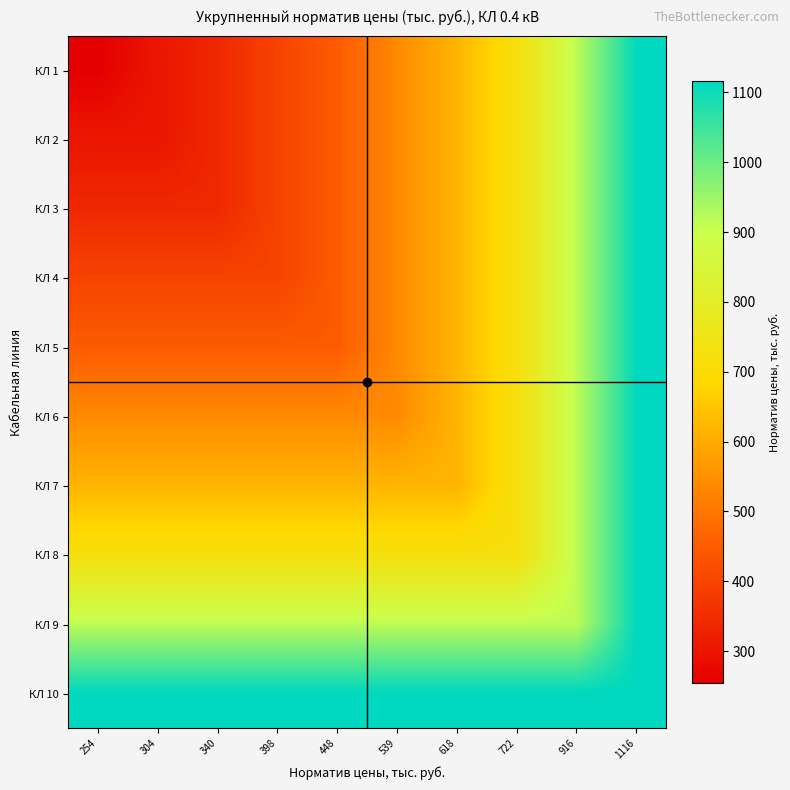

Reading left to right, transcribe all the data shown in this chart.

КЛ 1: 254=254	304=304	340=340	398=398	448=448	539=539	618=618	722=722	916=916	1116=1116
КЛ 2: 254=304	304=304	340=340	398=398	448=448	539=539	618=618	722=722	916=916	1116=1116
КЛ 3: 254=340	304=340	340=340	398=398	448=448	539=539	618=618	722=722	916=916	1116=1116
КЛ 4: 254=398	304=398	340=398	398=398	448=448	539=539	618=618	722=722	916=916	1116=1116
КЛ 5: 254=448	304=448	340=448	398=448	448=448	539=539	618=618	722=722	916=916	1116=1116
КЛ 6: 254=539	304=539	340=539	398=539	448=539	539=539	618=618	722=722	916=916	1116=1116
КЛ 7: 254=618	304=618	340=618	398=618	448=618	539=618	618=618	722=722	916=916	1116=1116
КЛ 8: 254=722	304=722	340=722	398=722	448=722	539=722	618=722	722=722	916=916	1116=1116
КЛ 9: 254=916	304=916	340=916	398=916	448=916	539=916	618=916	722=916	916=916	1116=1116
КЛ 10: 254=1116	304=1116	340=1116	398=1116	448=1116	539=1116	618=1116	722=1116	916=1116	1116=1116